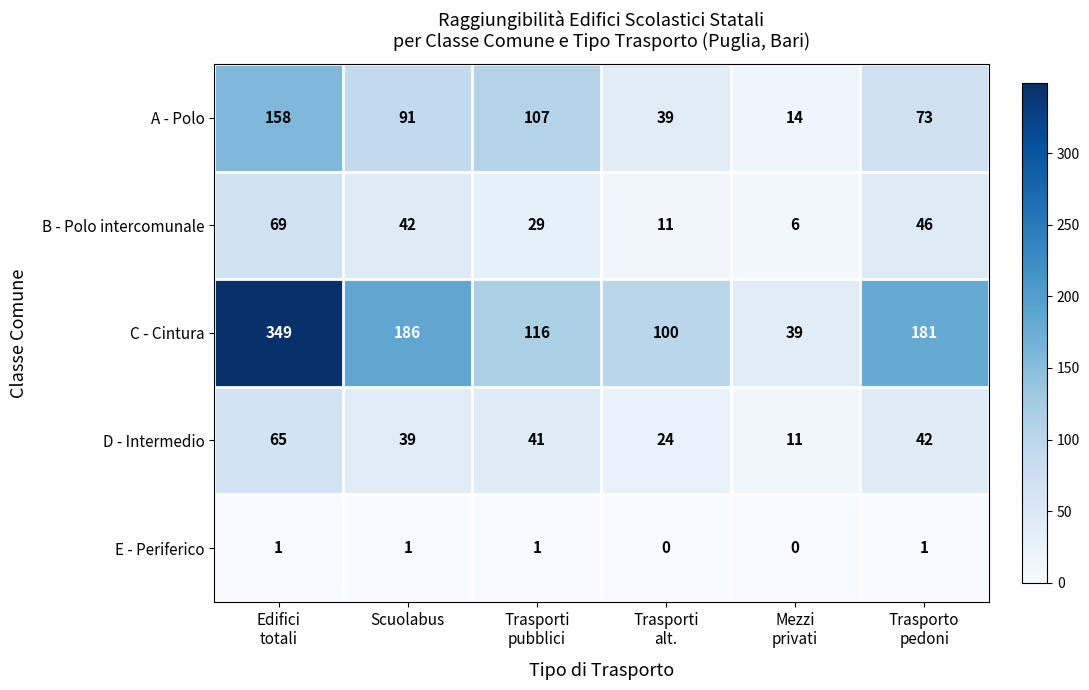

Reading left to right, extract all data points from this chart.

A - Polo: 158	91	107	39	14	73
B - Polo intercomunale: 69	42	29	11	6	46
C - Cintura: 349	186	116	100	39	181
D - Intermedio: 65	39	41	24	11	42
E - Periferico: 1	1	1	0	0	1